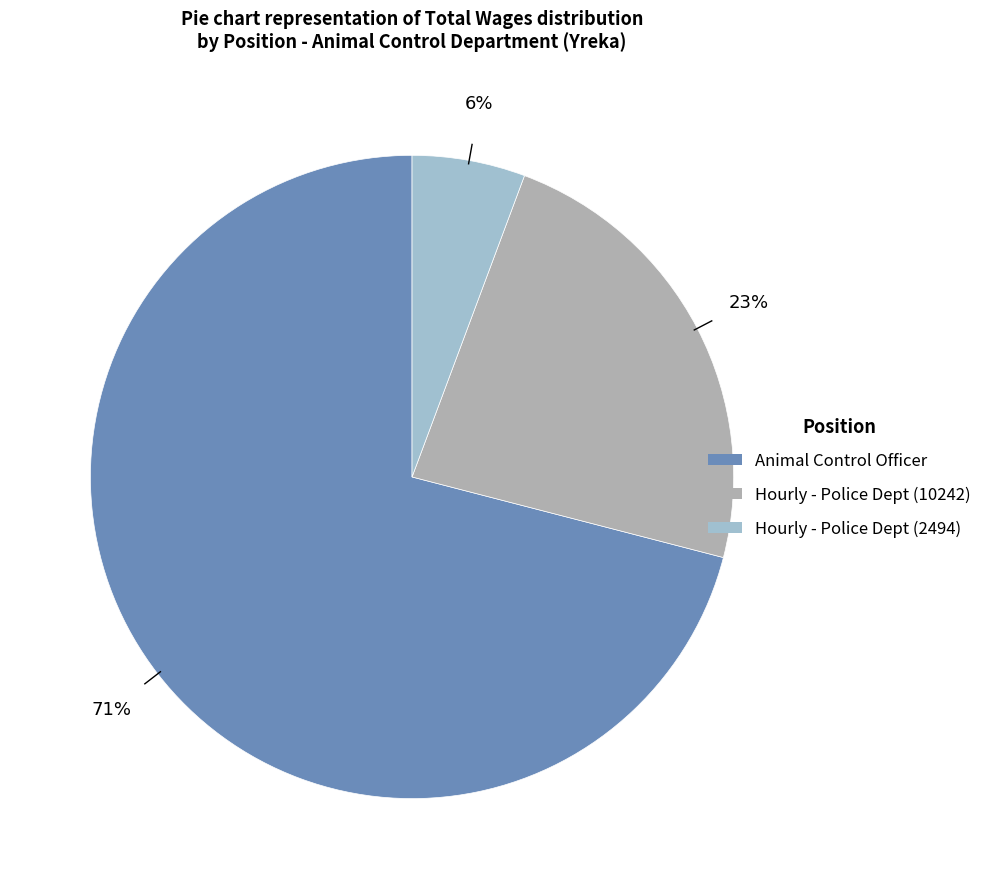

True or false: Animal Control Officer accounts for 63% of the total.

False